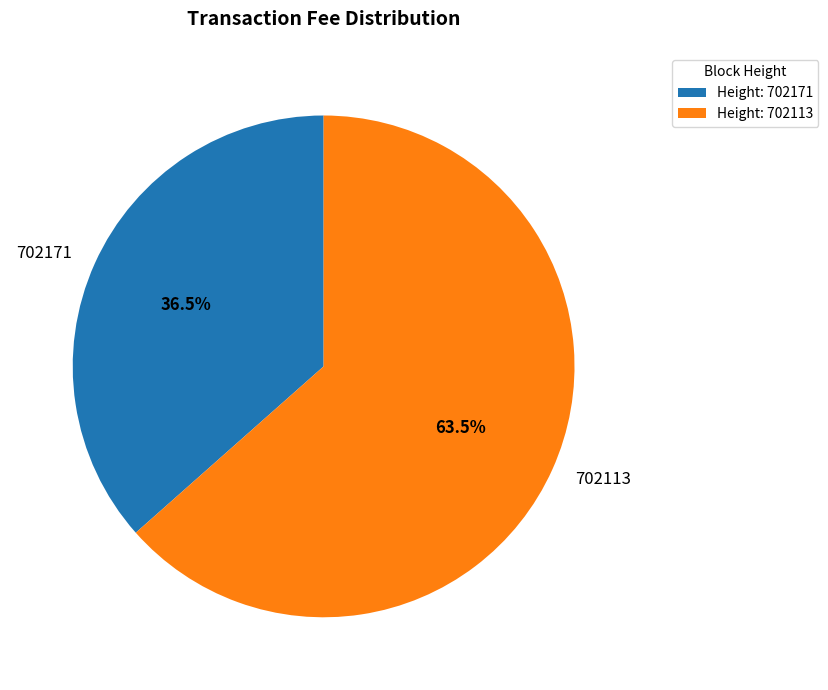

Rank the categories by value from highest to lowest.

702113, 702171